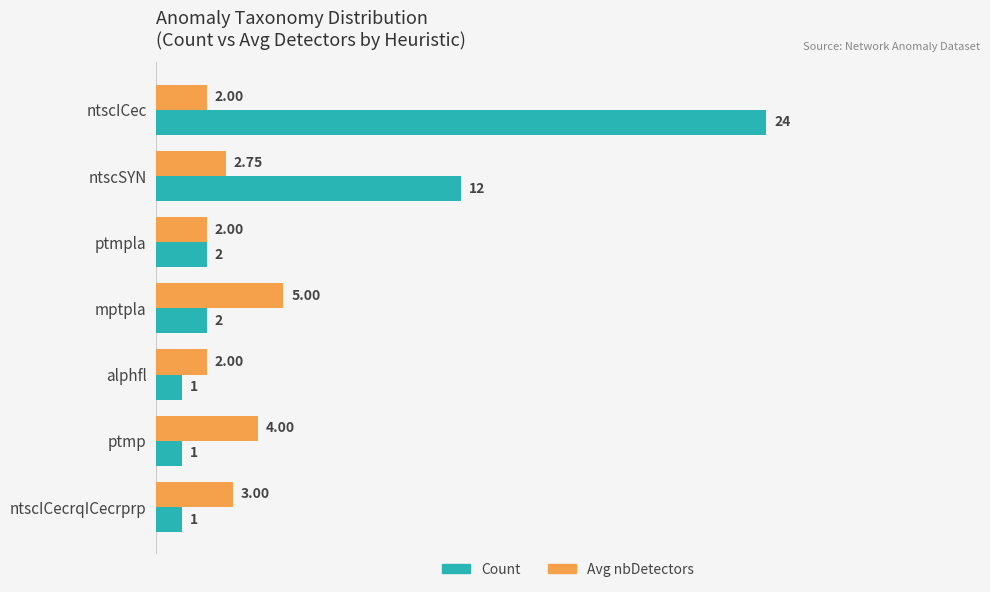

At which label is Avg nbDetectors closest to 3?

ntscICecrqICecrprp